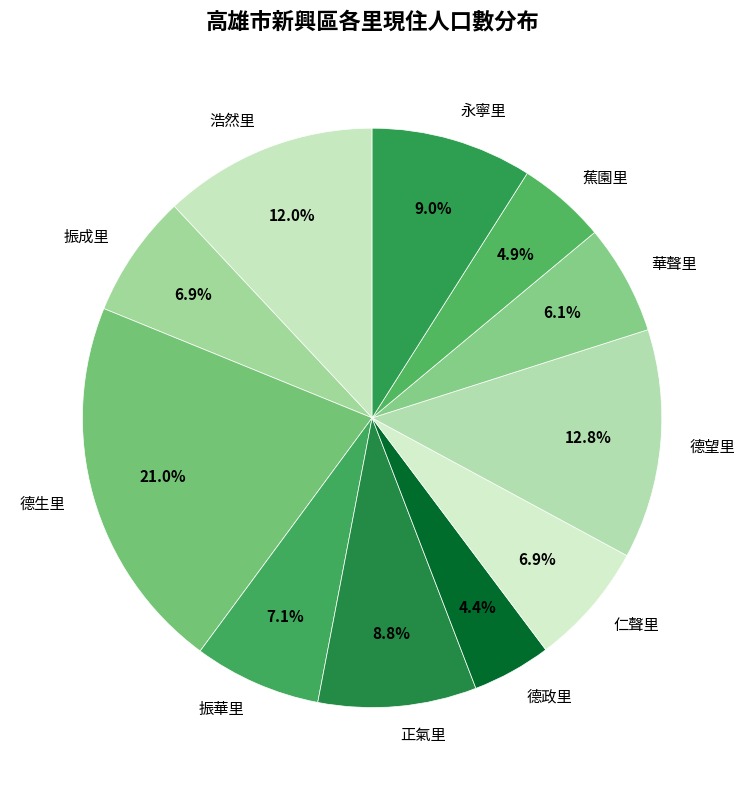

Does any single category account for the majority?

No